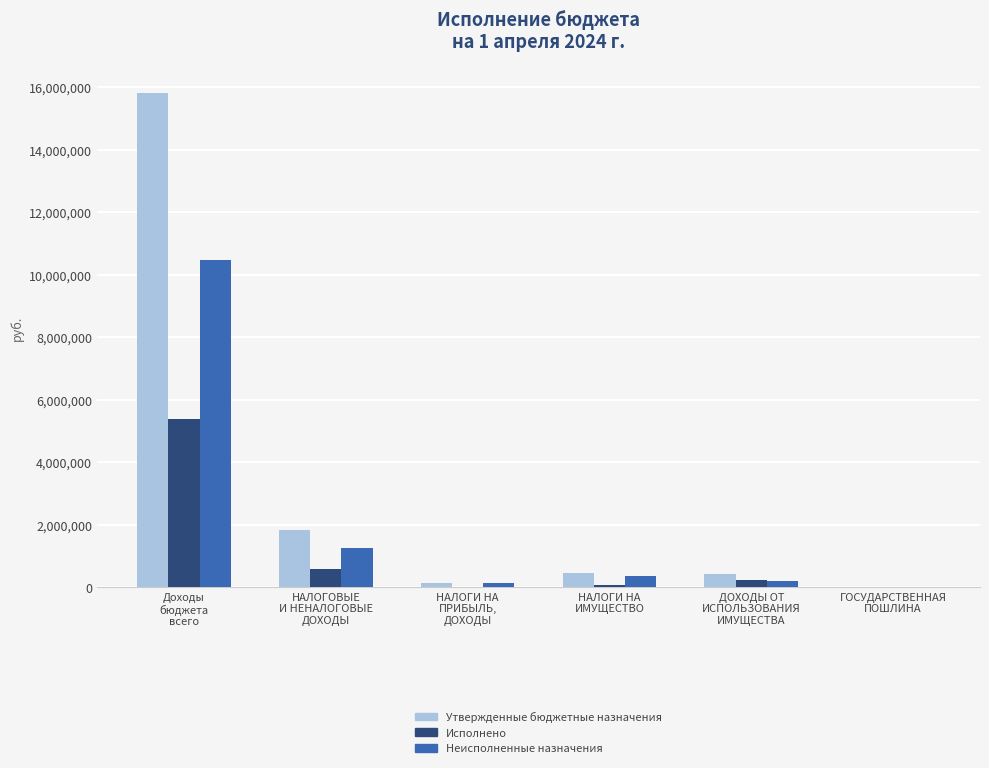

What is the sum of all Утвержденные бюджетные назначения values?

18664800.0